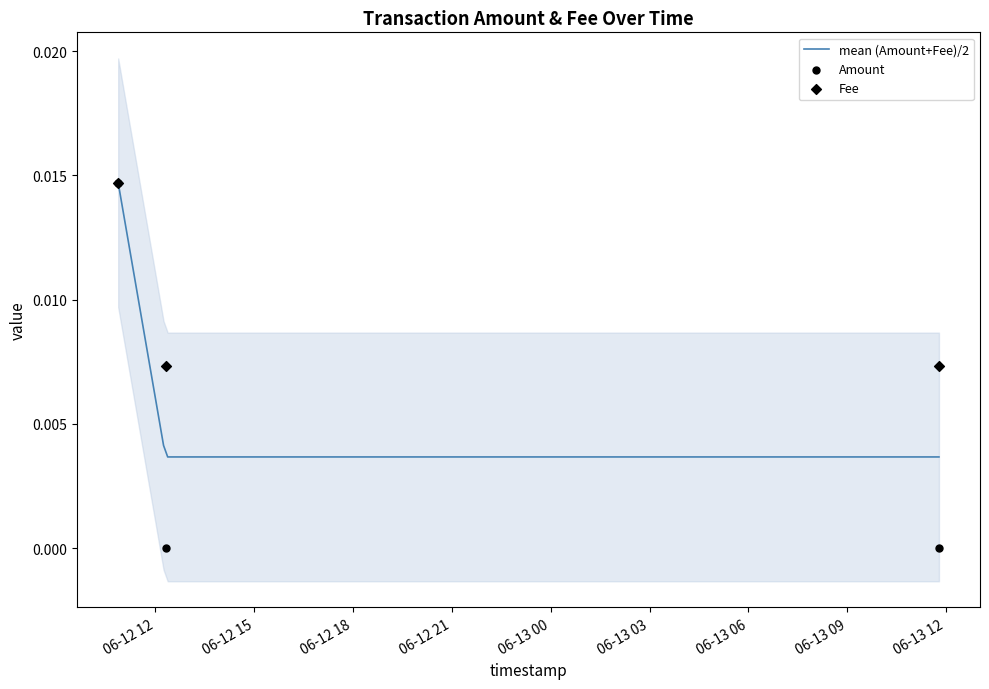

Is the value of Fee at 06-12 12 greater than the value of Amount at 06-12 18?

Yes